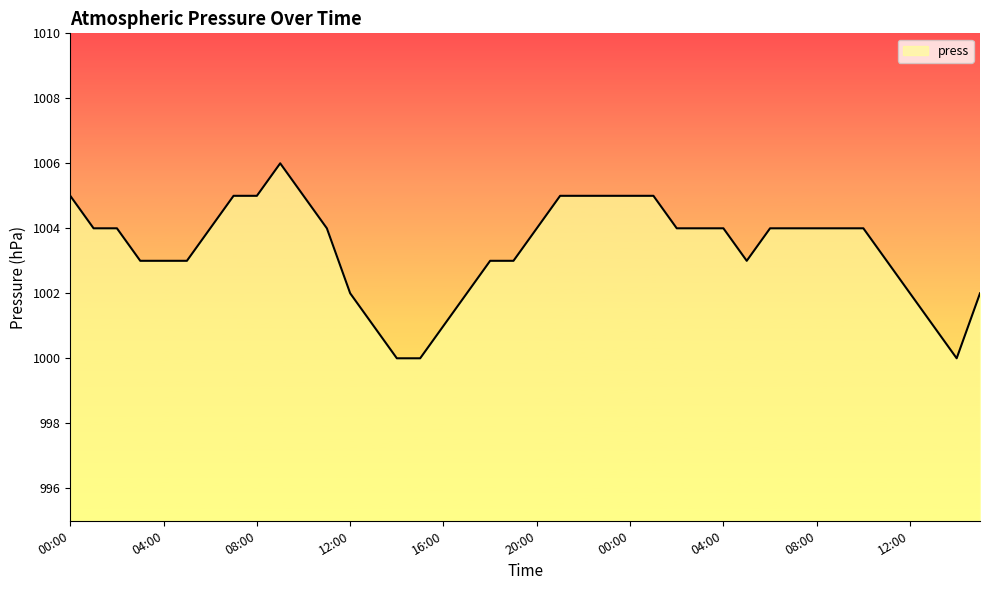

What is the maximum value shown in the chart?

1006